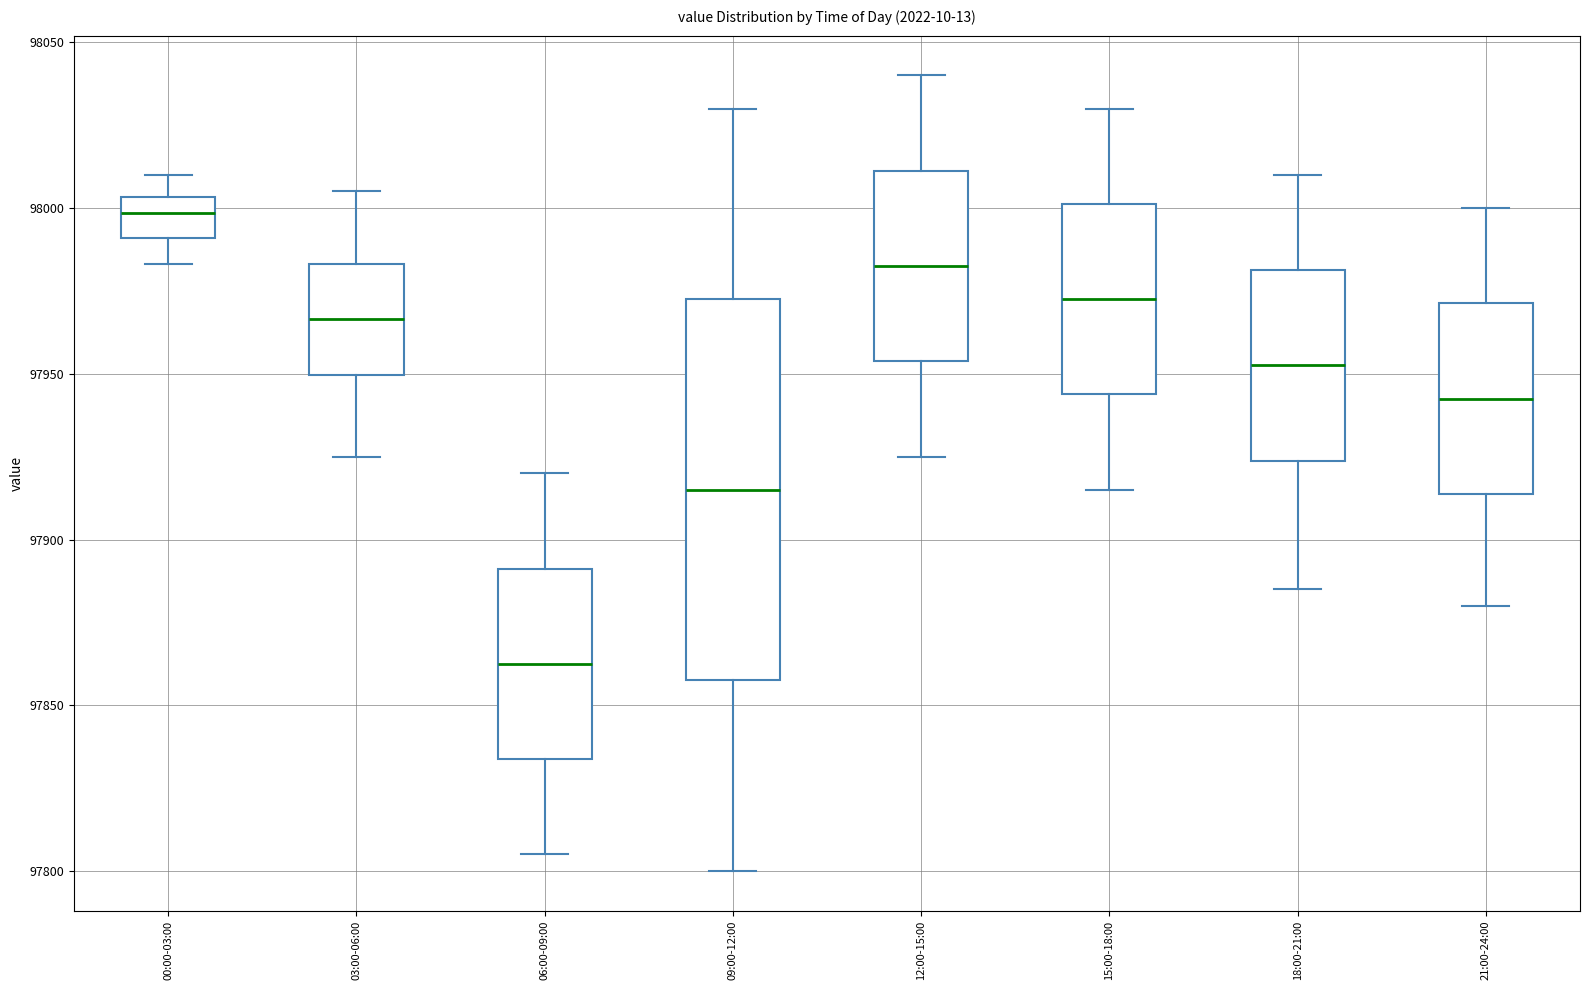

Which box's median line is the highest?

00:00-03:00